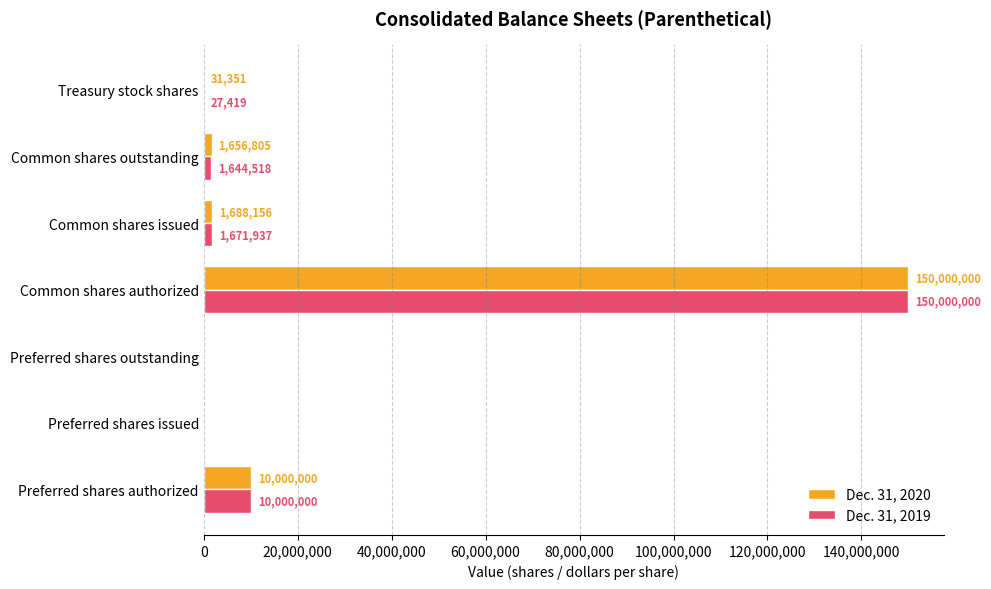

What is the sum of the Dec. 31, 2020 values at Preferred shares outstanding and Common shares issued?

1688156